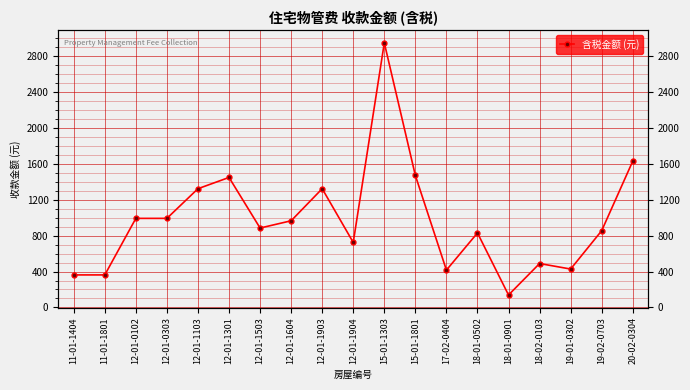

Read the value at 18-01-0901.

138.4